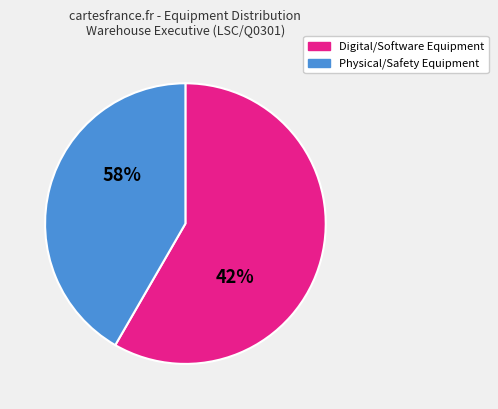

Is it true that Helmets is 1% of the pie?

False